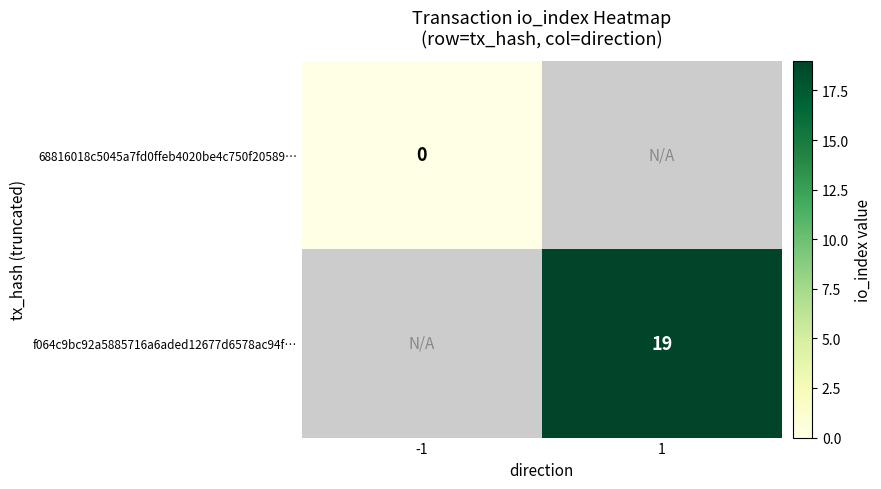

The f064c9bc92a5885716a6aded12677d6578ac94f… series shows 19 at 1. True or false?

True